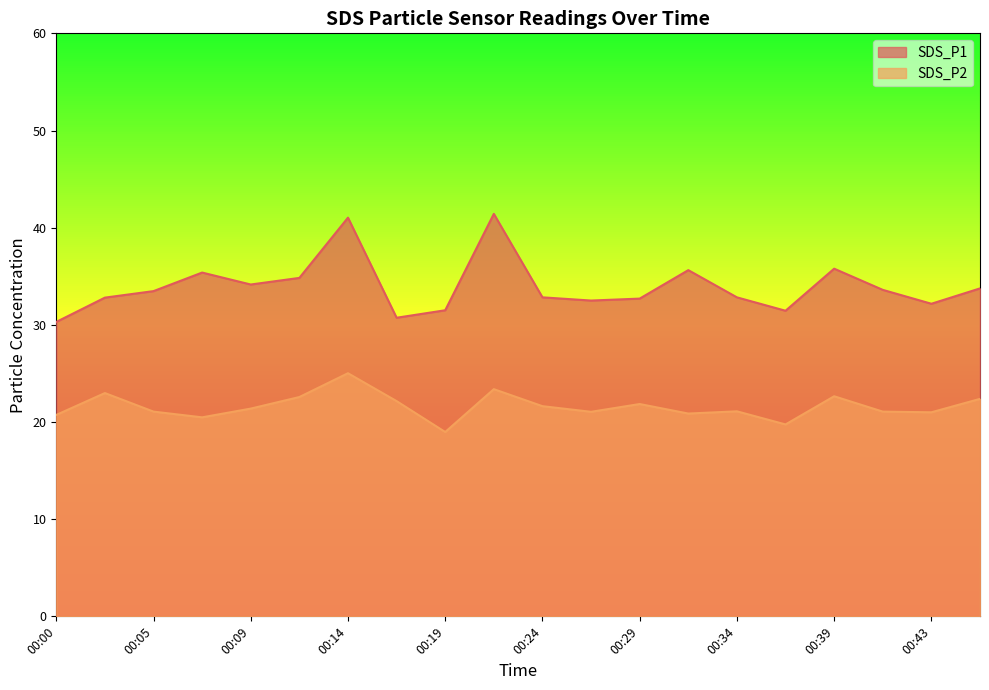

What is the smallest value displayed?

19.0